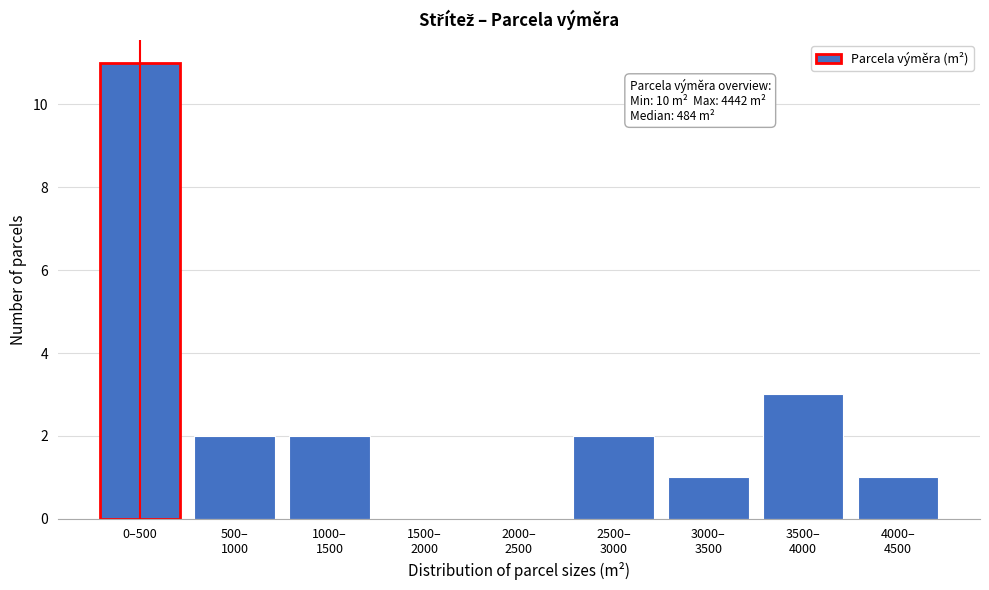

Which category has the highest value across all series?

0–500